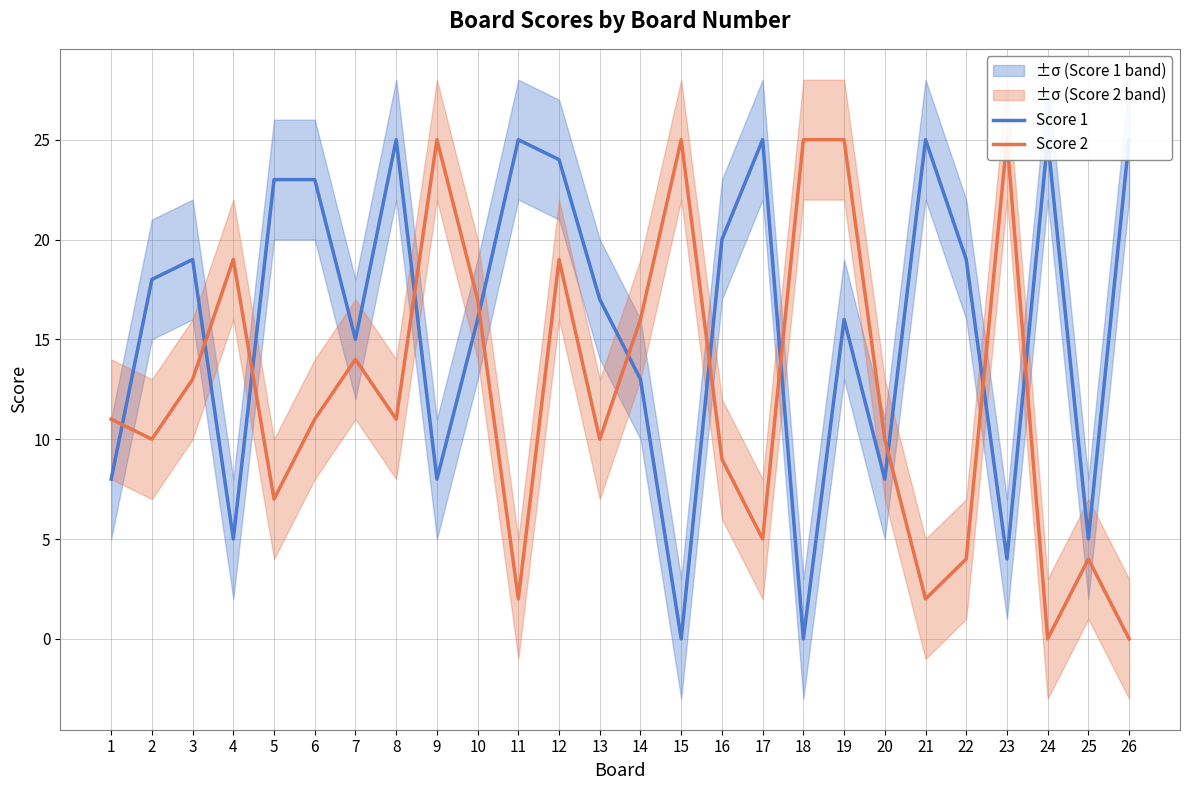

At how many categories does at least one series exceed 12?

23